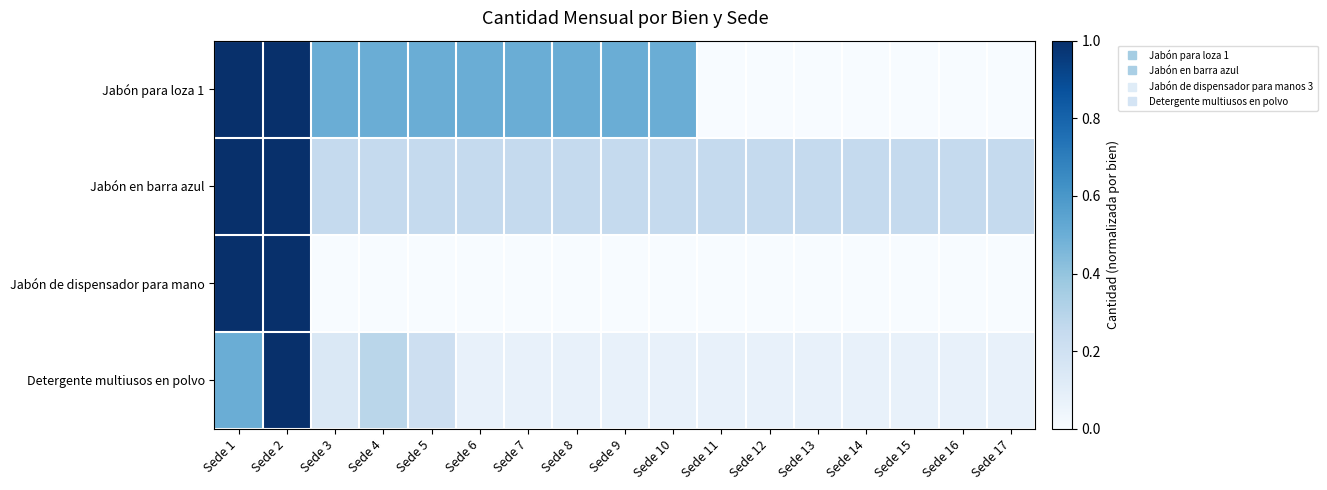

Reading left to right, list all the values displayed in this chart.

Jabón para loza 1: Sede 1=1.0	Sede 2=1.0	Sede 3=0.5	Sede 4=0.5	Sede 5=0.5	Sede 6=0.5	Sede 7=0.5	Sede 8=0.5	Sede 9=0.5	Sede 10=0.5	Sede 11=0.0	Sede 12=0.0	Sede 13=0.0	Sede 14=0.0	Sede 15=0.0	Sede 16=0.0	Sede 17=0.0
Jabón en barra azul: Sede 1=1.0	Sede 2=1.0	Sede 3=0.2	Sede 4=0.2	Sede 5=0.2	Sede 6=0.2	Sede 7=0.2	Sede 8=0.2	Sede 9=0.2	Sede 10=0.2	Sede 11=0.2	Sede 12=0.2	Sede 13=0.2	Sede 14=0.2	Sede 15=0.2	Sede 16=0.2	Sede 17=0.2
Jabón de dispensador para mano: Sede 1=1.0	Sede 2=1.0	Sede 3=0.0	Sede 4=0.0	Sede 5=0.0	Sede 6=0.0	Sede 7=0.0	Sede 8=0.0	Sede 9=0.0	Sede 10=0.0	Sede 11=0.0	Sede 12=0.0	Sede 13=0.0	Sede 14=0.0	Sede 15=0.0	Sede 16=0.0	Sede 17=0.0
Detergente multiusos en polvo: Sede 1=0.5	Sede 2=1.0	Sede 3=0.1	Sede 4=0.3	Sede 5=0.2	Sede 6=0.1	Sede 7=0.1	Sede 8=0.1	Sede 9=0.1	Sede 10=0.1	Sede 11=0.1	Sede 12=0.1	Sede 13=0.1	Sede 14=0.1	Sede 15=0.1	Sede 16=0.1	Sede 17=0.1